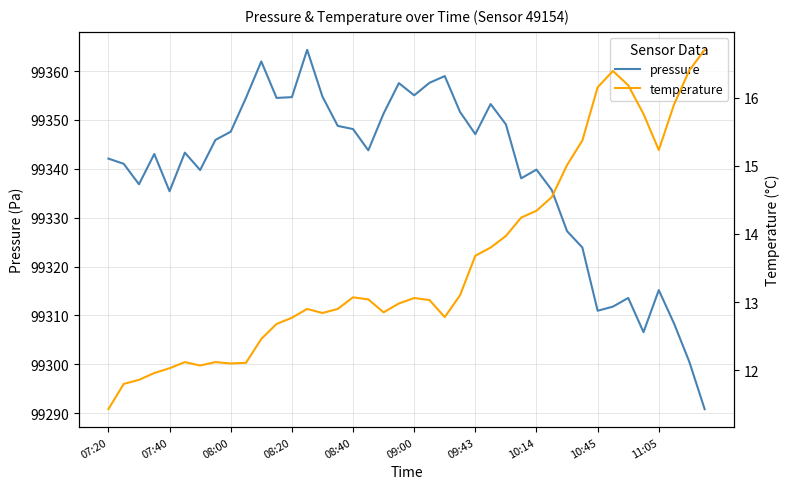

How many series are shown in this chart?

2